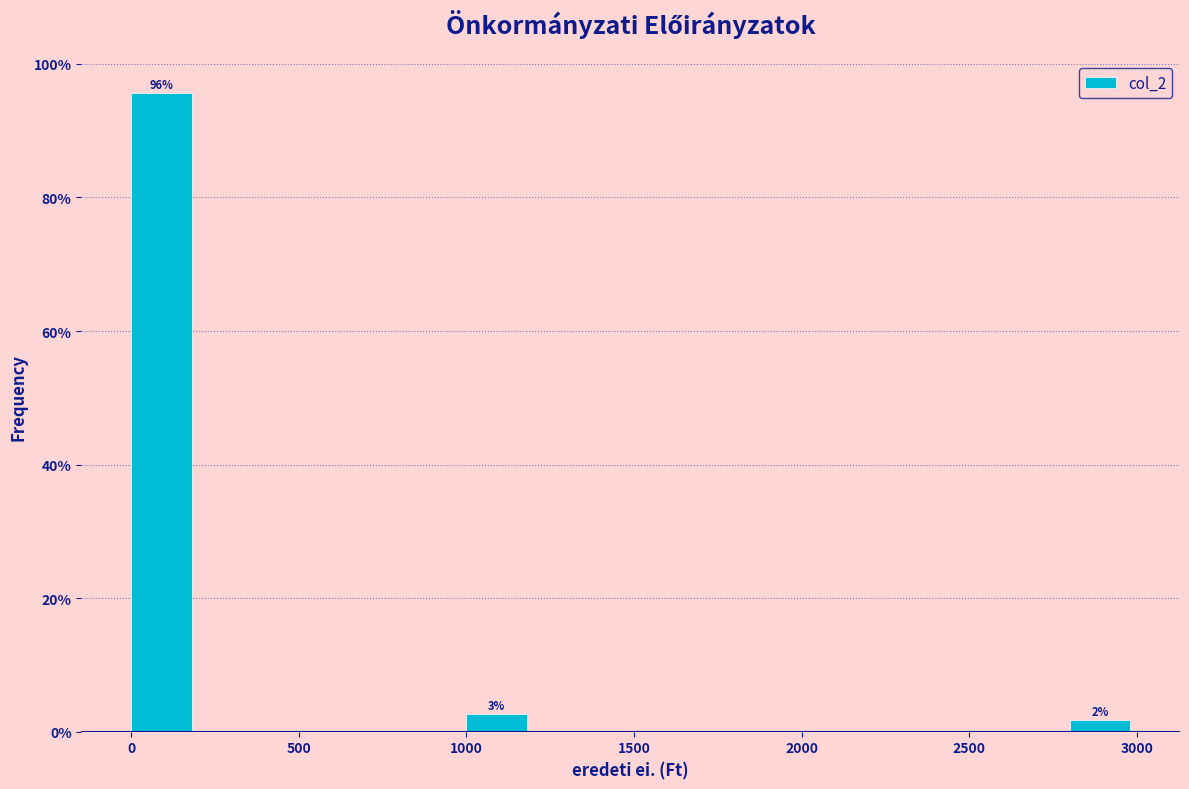

Which range on the x-axis has the tallest bar?

0 to 200